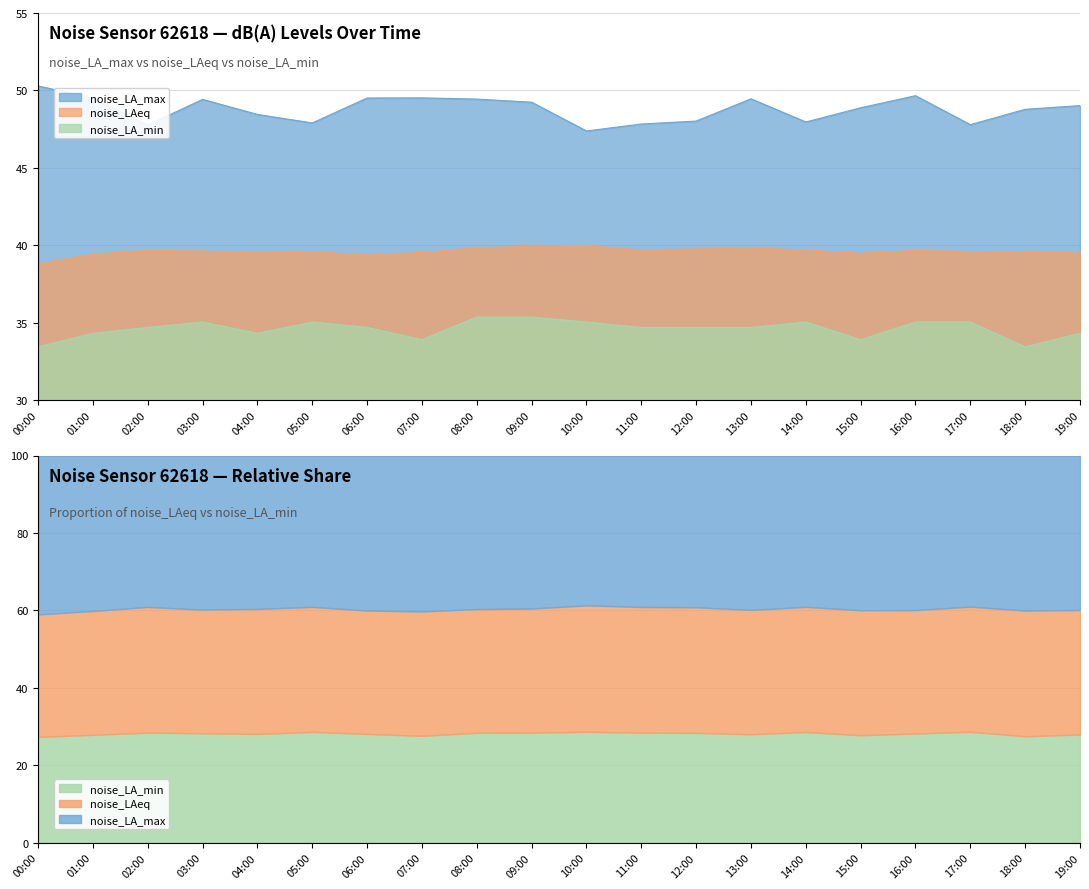

Which has a higher value, 06:00 or 14:00?

06:00